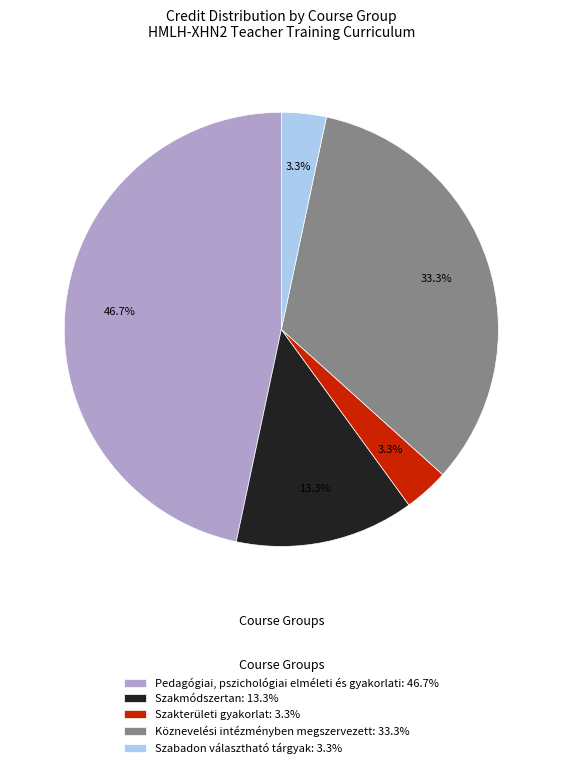

Which slice is the largest?

Pedagógiai, pszichológiai elméleti és gyakorlati: 46.7%